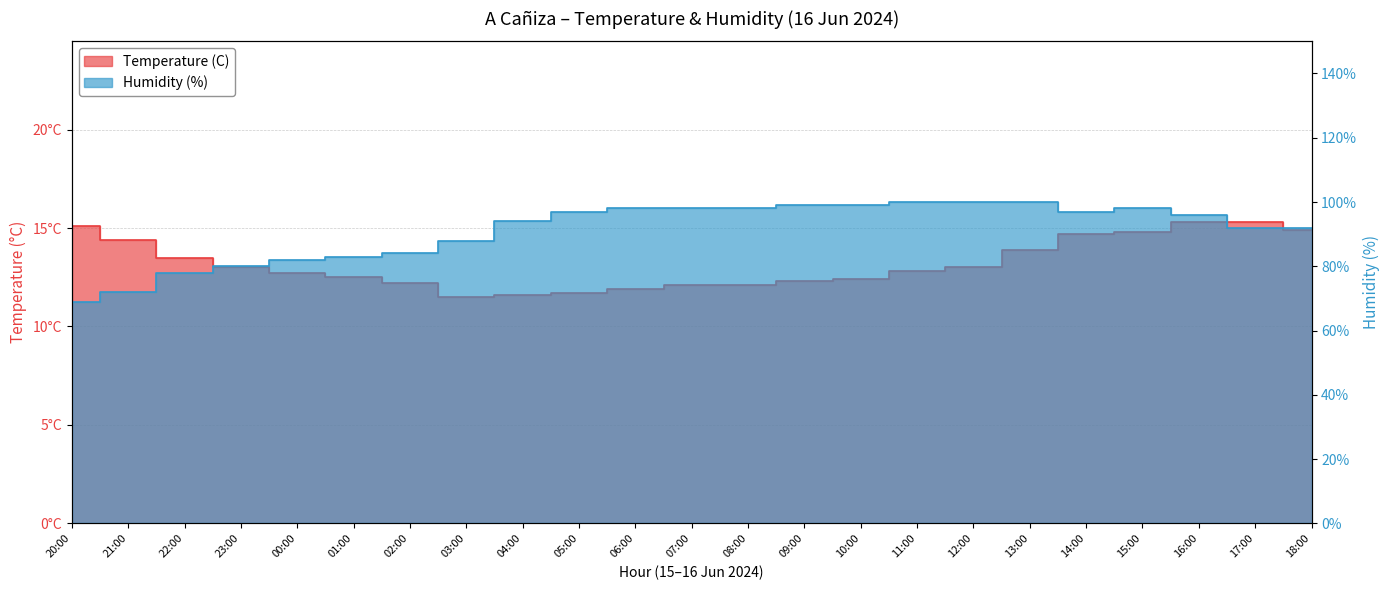

True or false: Temperature (C) and Humidity (%) cross at least once.

False